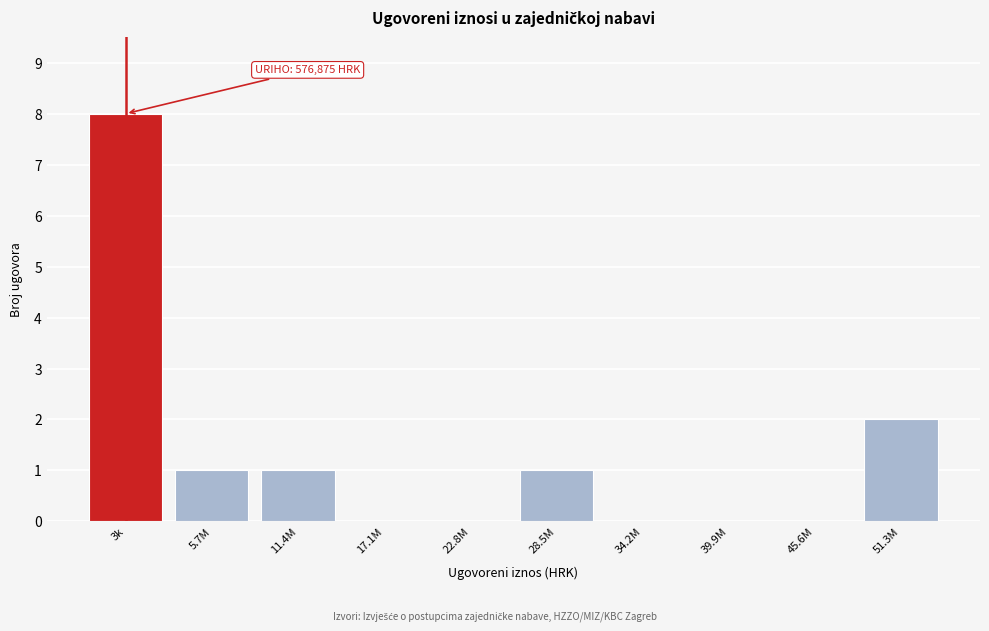

Reading left to right, list all the values displayed in this chart.

3k=8	5.7M=1	11.4M=1	17.1M=0	22.8M=0	28.5M=1	34.2M=0	39.9M=0	45.6M=0	51.3M=2